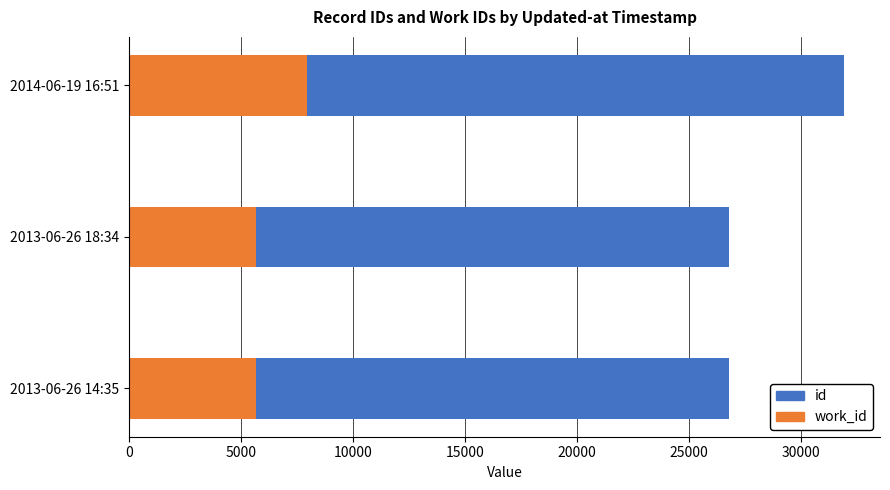

What is the total value across all series at 2013-06-26 18:34?

26793